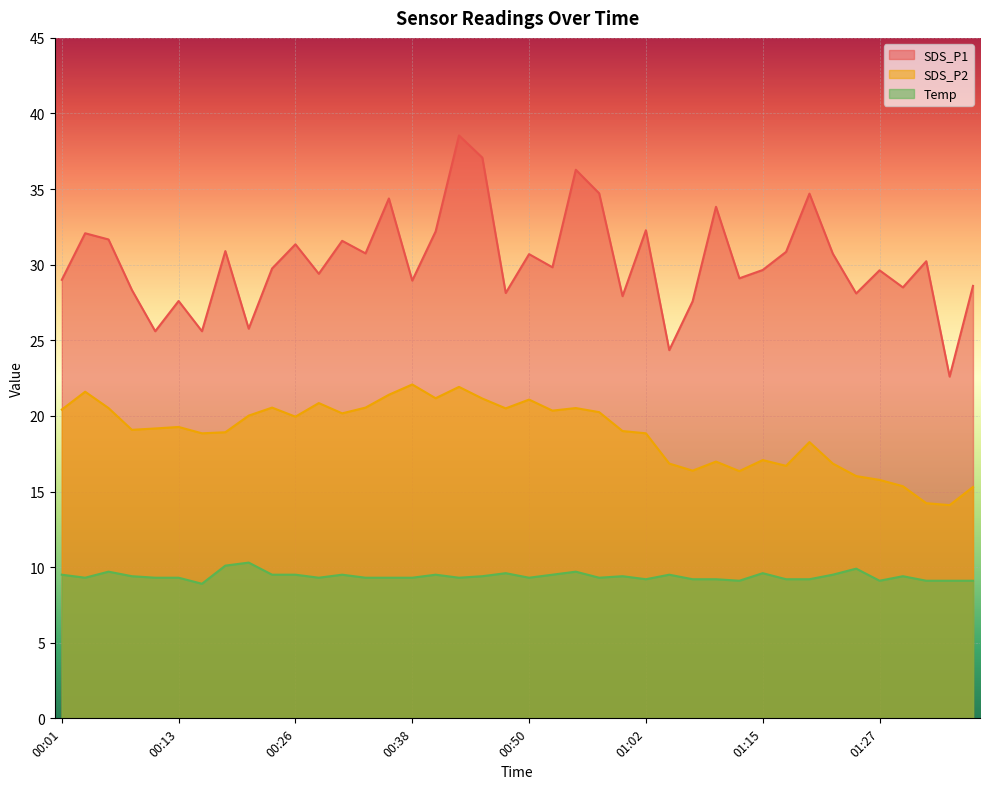

True or false: SDS_P1 has a value of 28.1 at 00:48.

True